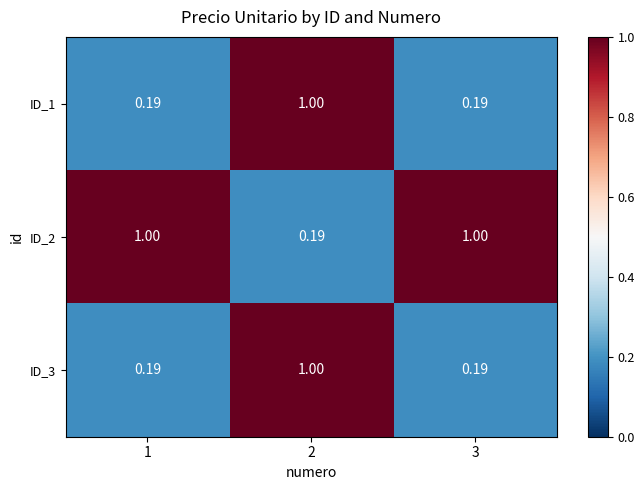

Is the value of ID_1 at 3 greater than the value of ID_2 at 1?

No